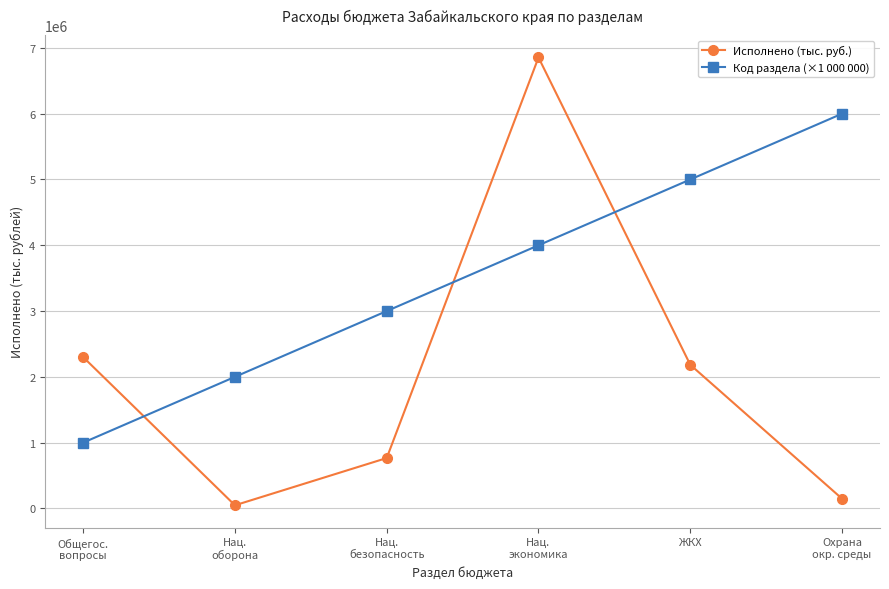

What is the smallest value displayed?

47907.0